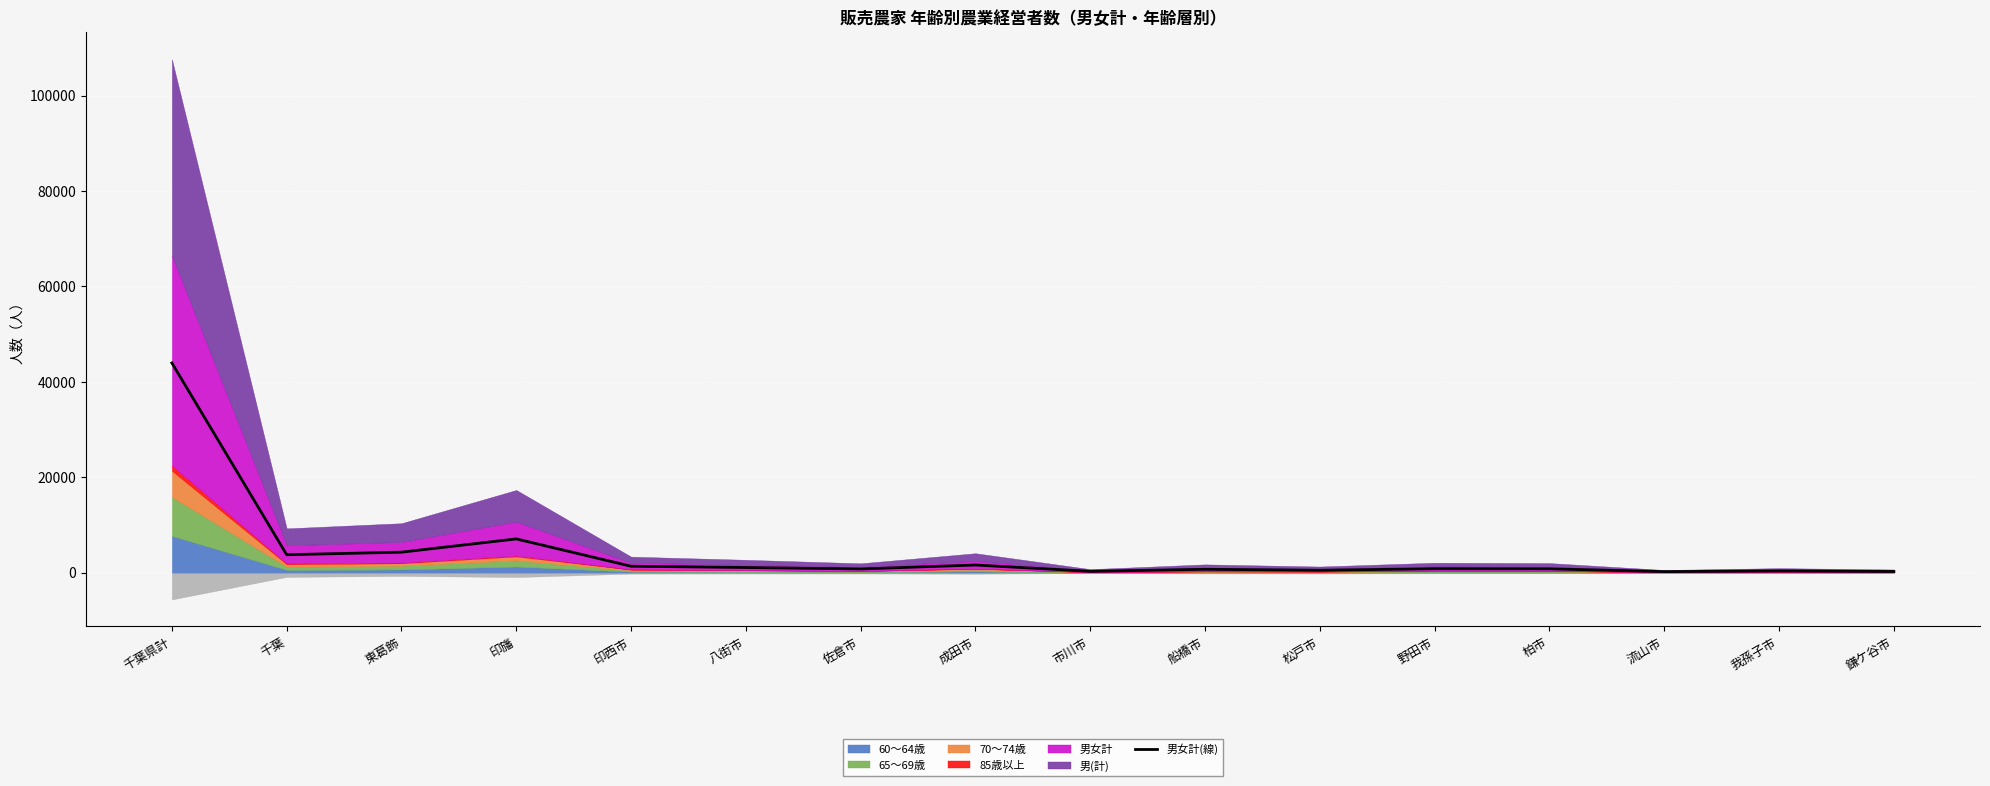

Count the number of values greater than 875.

7